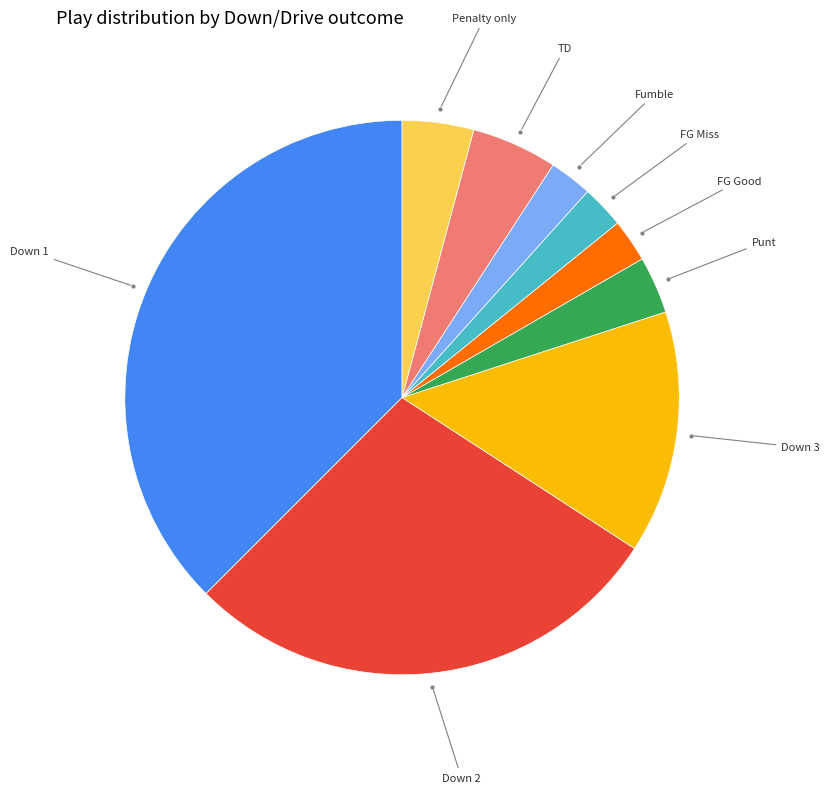

Is there any slice that represents more than half of the pie?

No